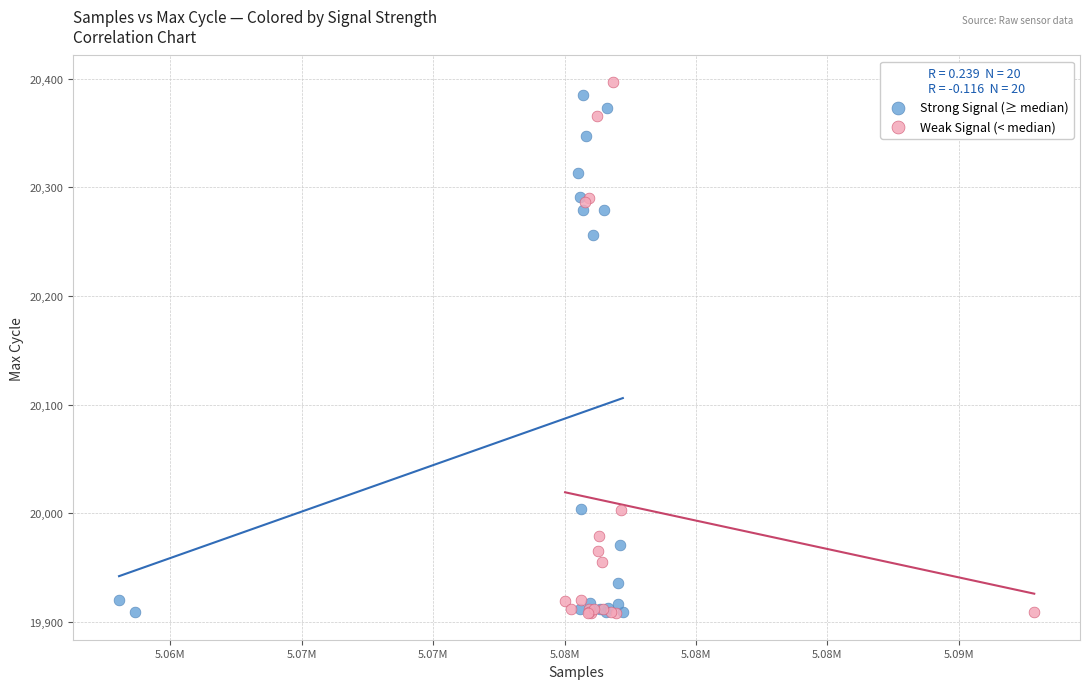

Which series contains the highest Y value?

Weak Signal (< median)